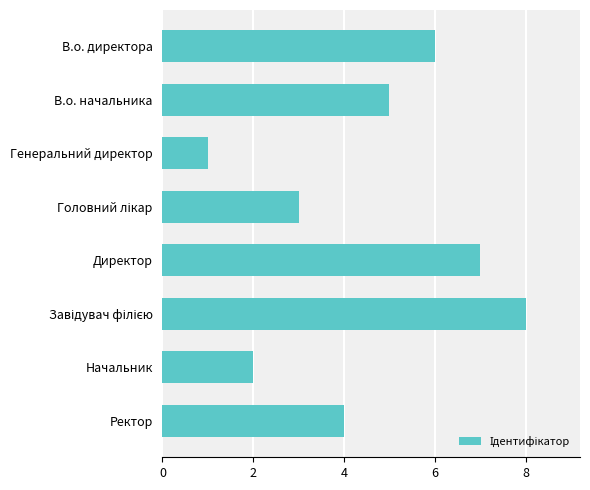

How many values are below 5?

4